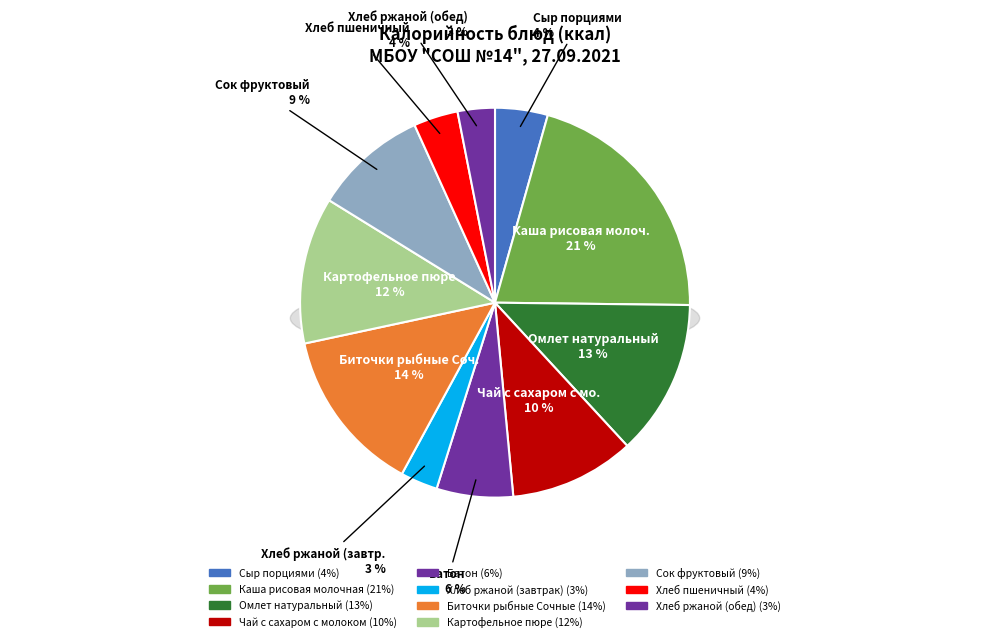

How many segments does this pie chart have?

11